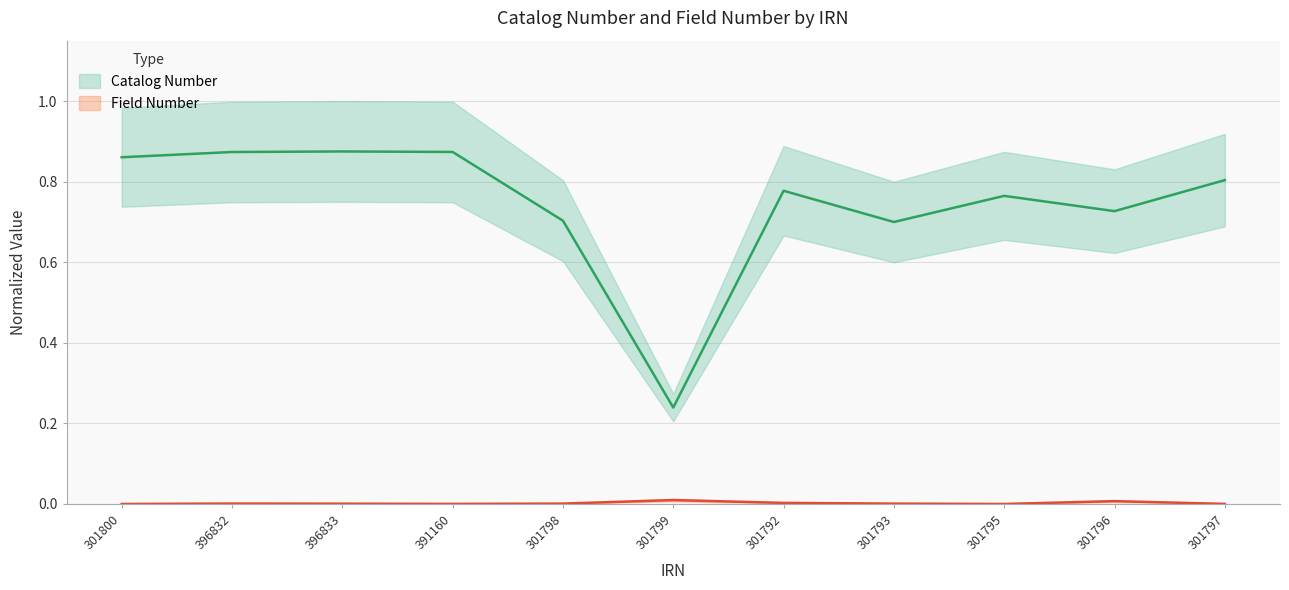

Is the value of Field Number at 396832 greater than the value of Catalog Number at 391160?

No